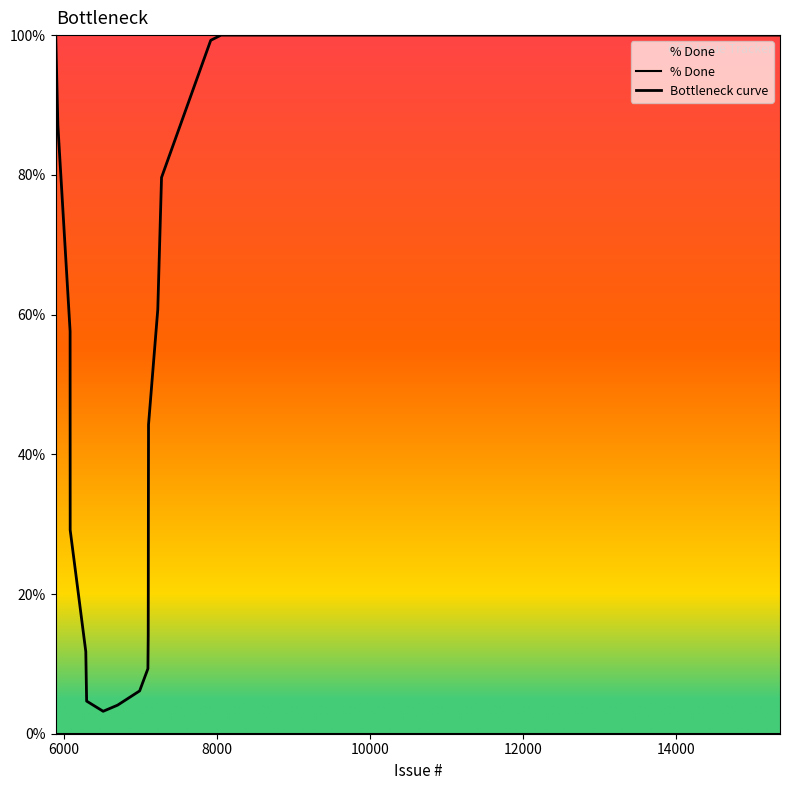

How many lines are shown in the chart?

2